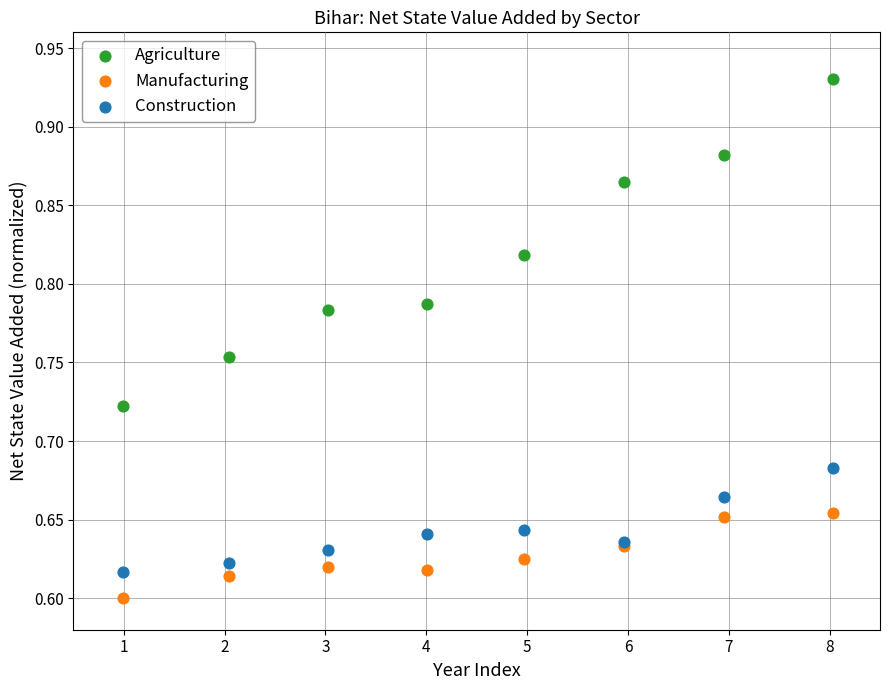

Which series has the largest Y range (max minus min)?

Agriculture